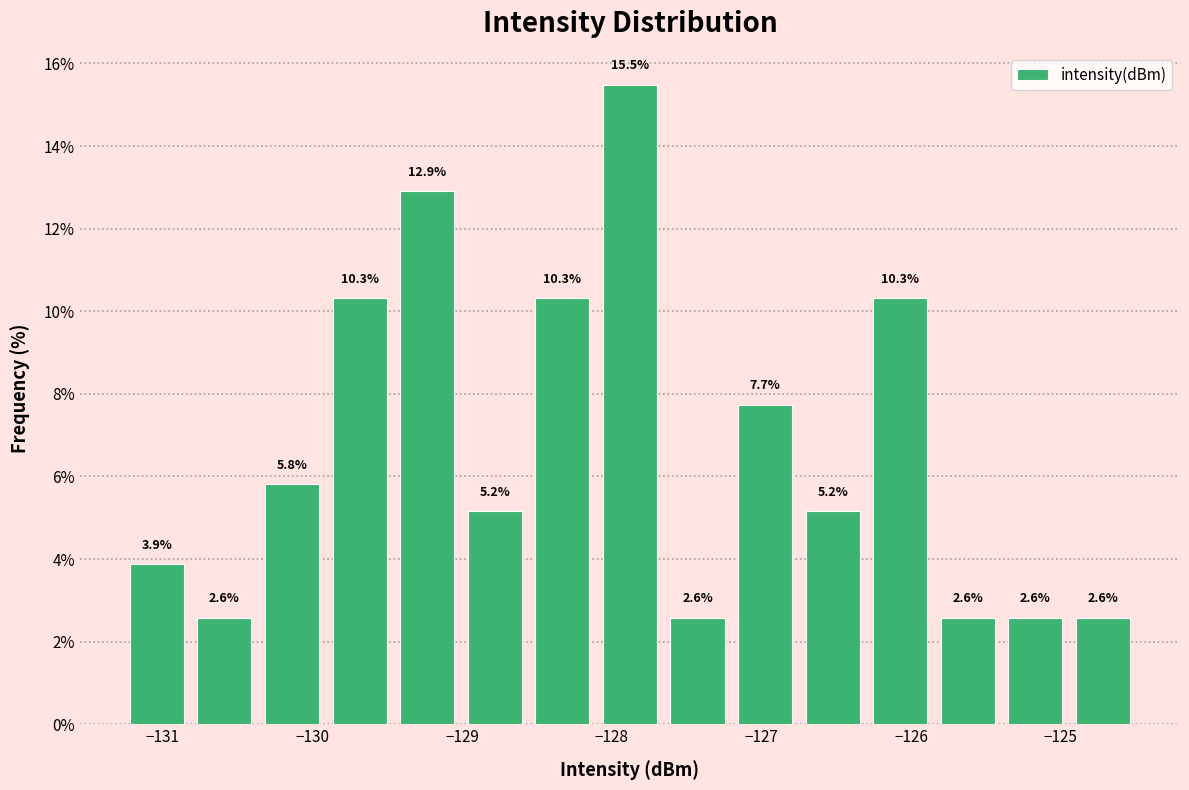

How tall is the bar that spans -128.1 to -127.7 on the x-axis? The bar edges are not printed on the chart, so give them approximately, as read against the axis.

15.5